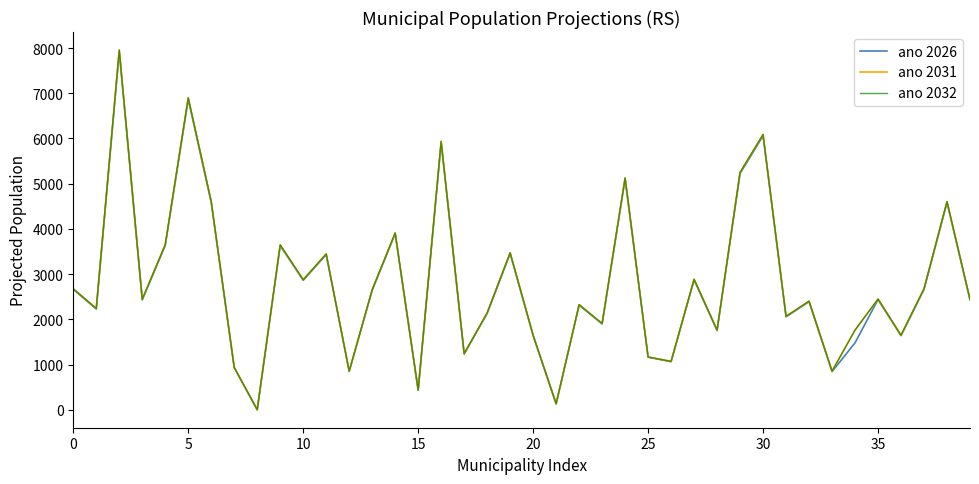

Which series has the largest range (max minus min)?

ano 2032